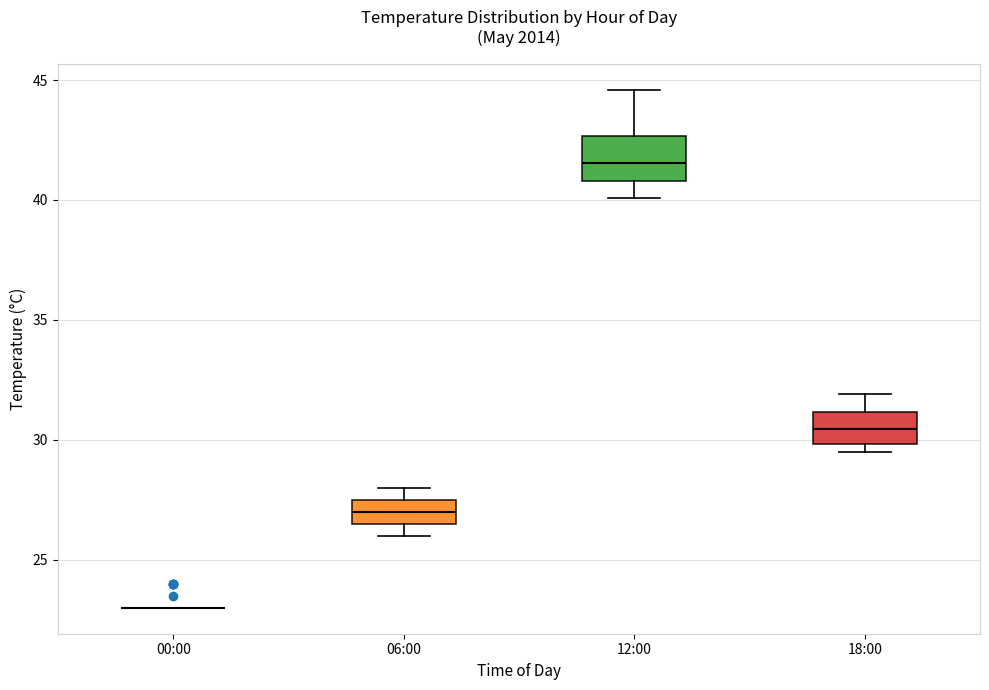

Reading left to right, transcribe this box plot: for each box, give where its median line is, the range the box spans, and where its two whiskers end, as read against the y-axis. The values are not printed on the chart, so give them approximately, as read against the axis.

00:00: box collapsed to a line at 23.0, whiskers 23.0 to 23.0
06:00: median 27.0, box 26.5 to 27.5, whiskers 26.0 to 28.0
12:00: median 41.5, box 41.0 to 42.5, whiskers 40.0 to 44.5
18:00: median 30.5, box 30.0 to 31.0, whiskers 29.5 to 32.0